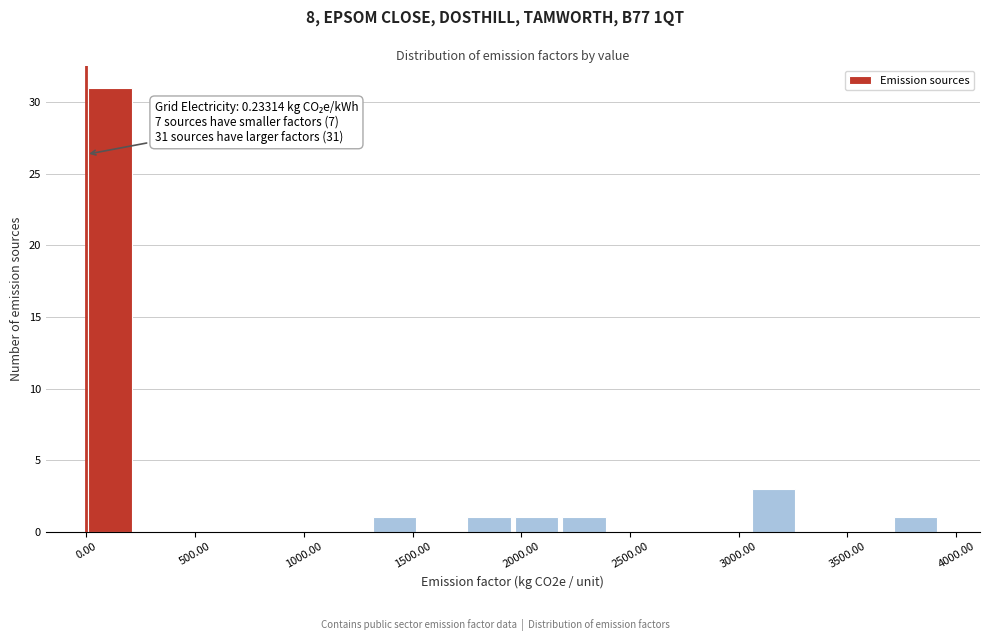

Over which range of the x-axis is the bar tallest?

0 to 200